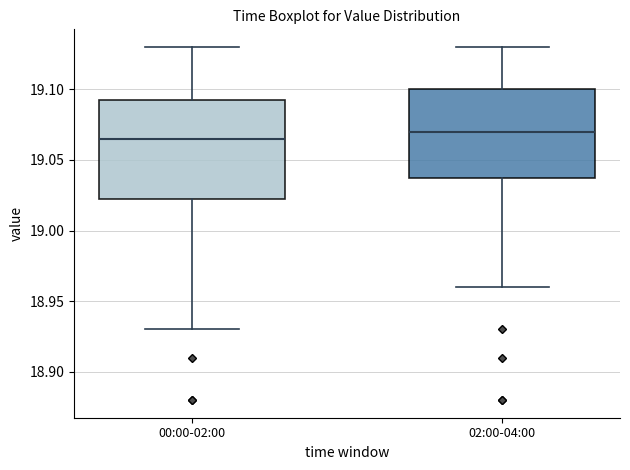

Reading left to right, read every box against the y-axis: the position of its median line, the range the box covers, and the ends of its whiskers. The values are not printed on the chart, so give them approximately, as read against the axis.

00:00-02:00: median 19.065, box 19.025 to 19.095, whiskers 18.930 to 19.130
02:00-04:00: median 19.070, box 19.040 to 19.100, whiskers 18.960 to 19.130